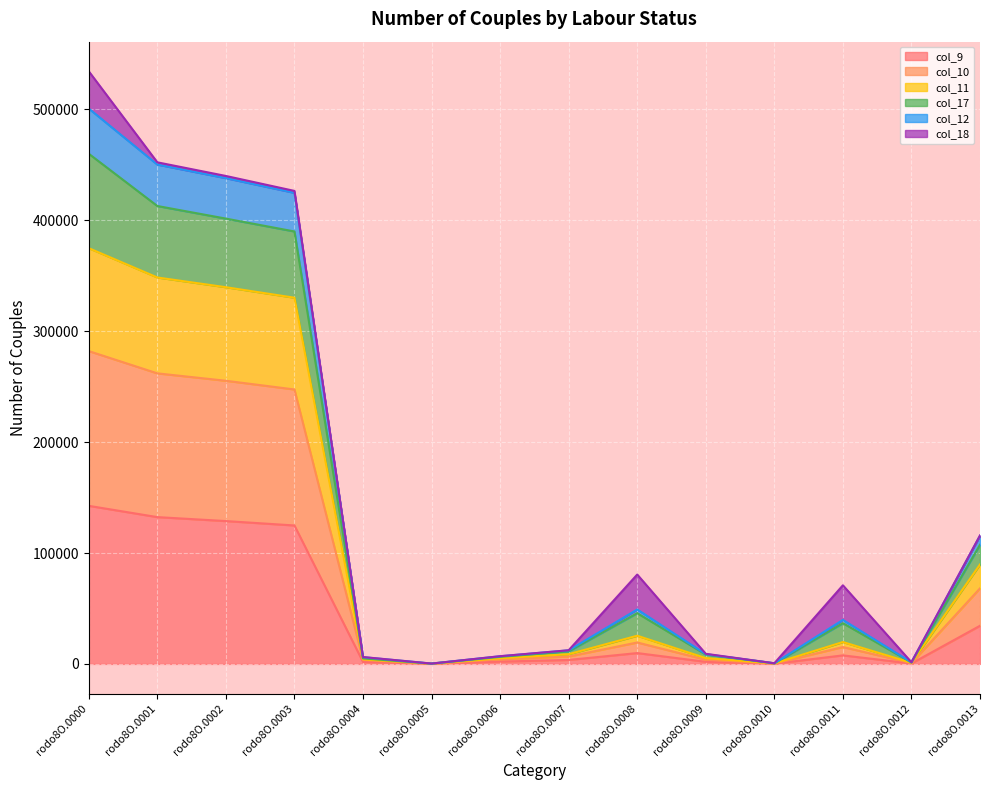

At which category is the sum across all series the highest?

rodo8O.0000